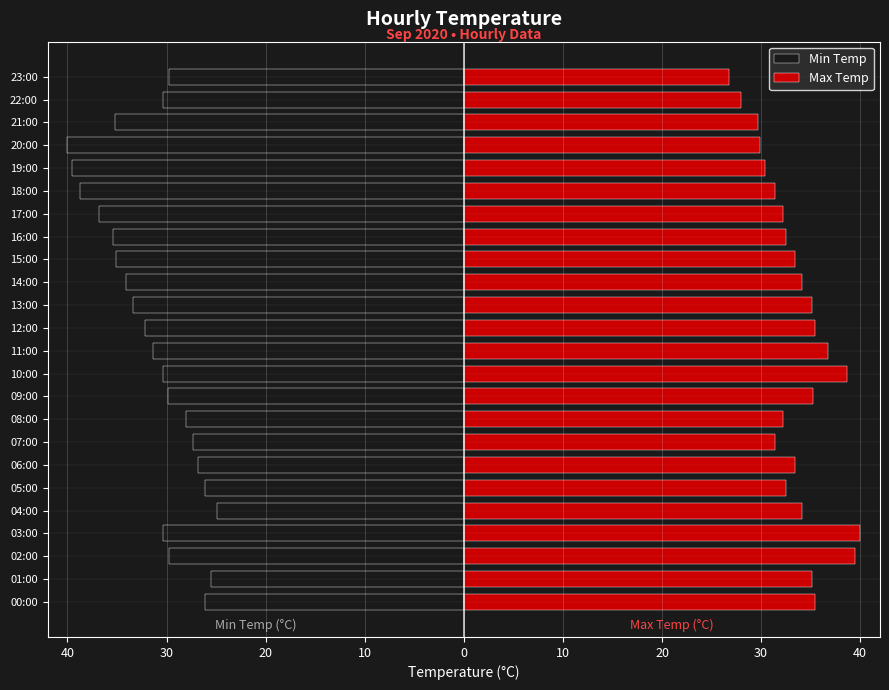

At 19:00, list the series in order from smallest to largest.

Min Temp, Max Temp